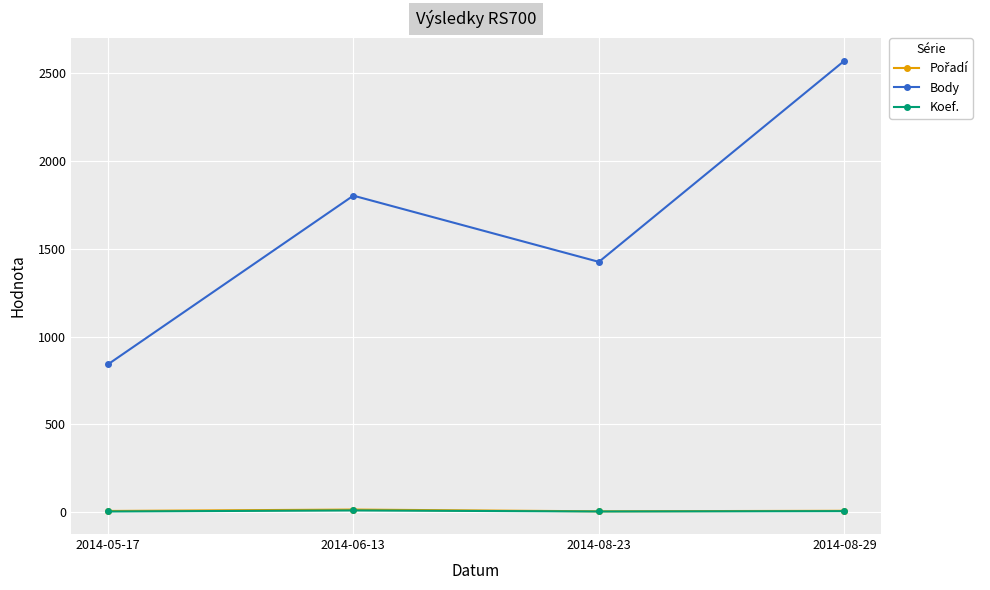

True or false: Koef. has a value of 6 at 2014-08-29.

True